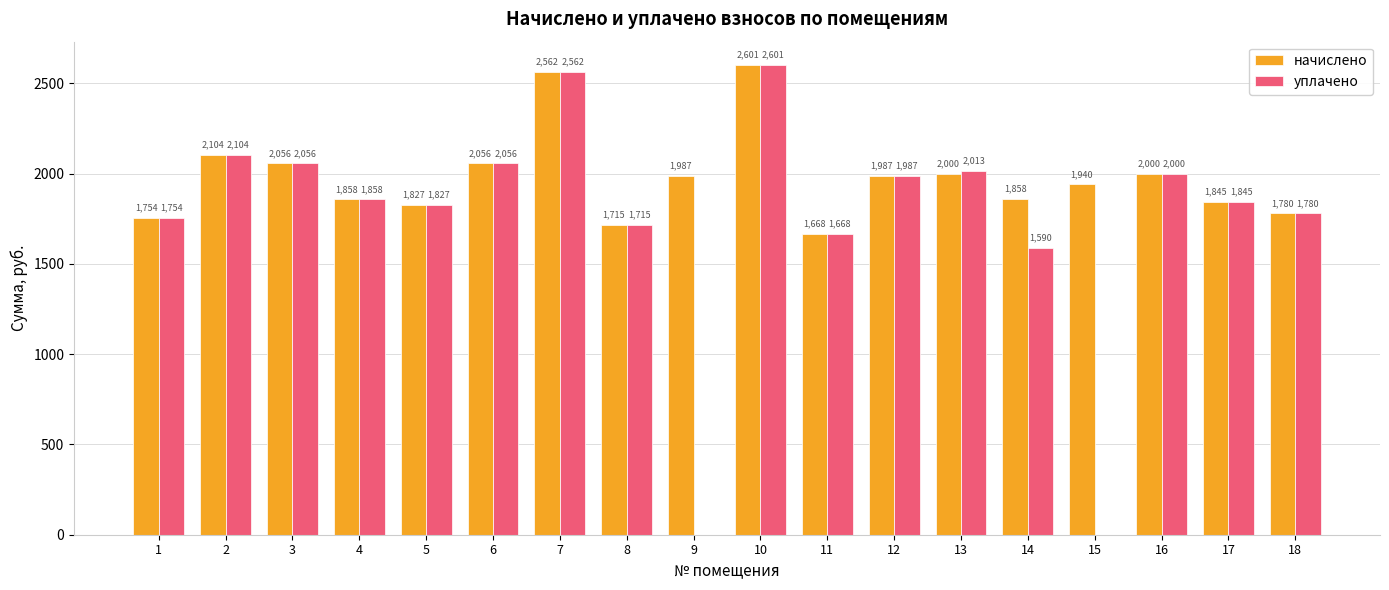

Is it true that начислено equals 1844.6 at 17?

True